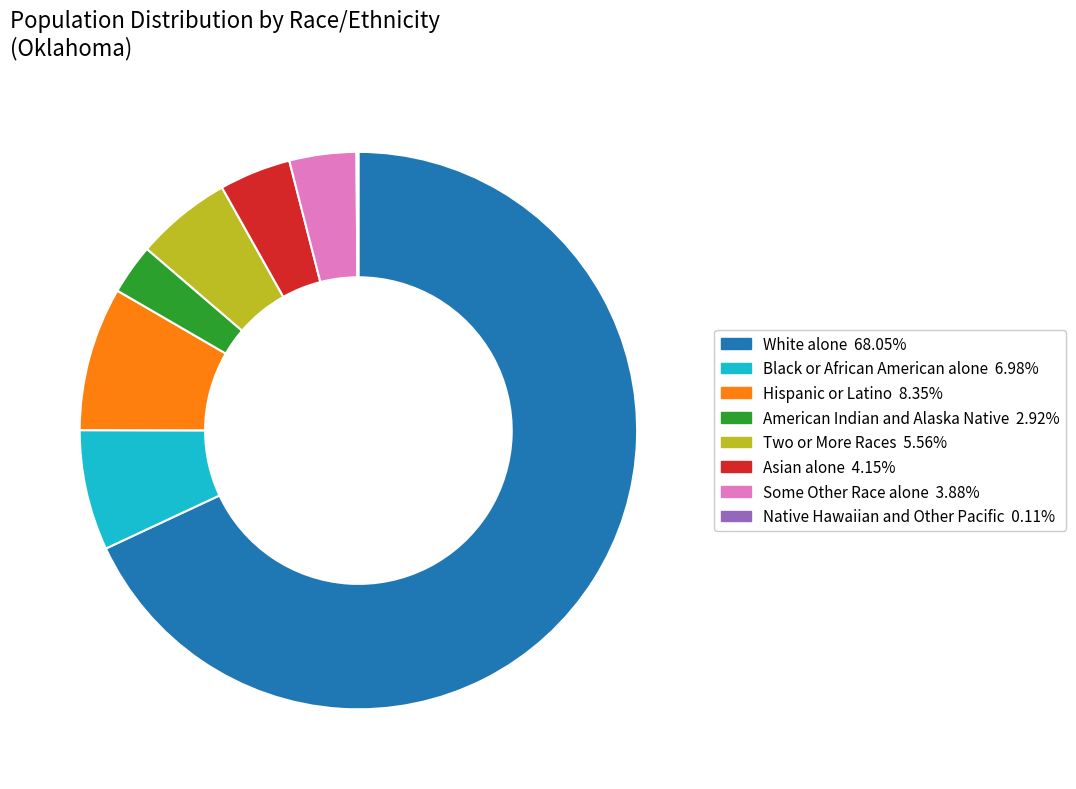

Is there a majority slice in this chart?

Yes